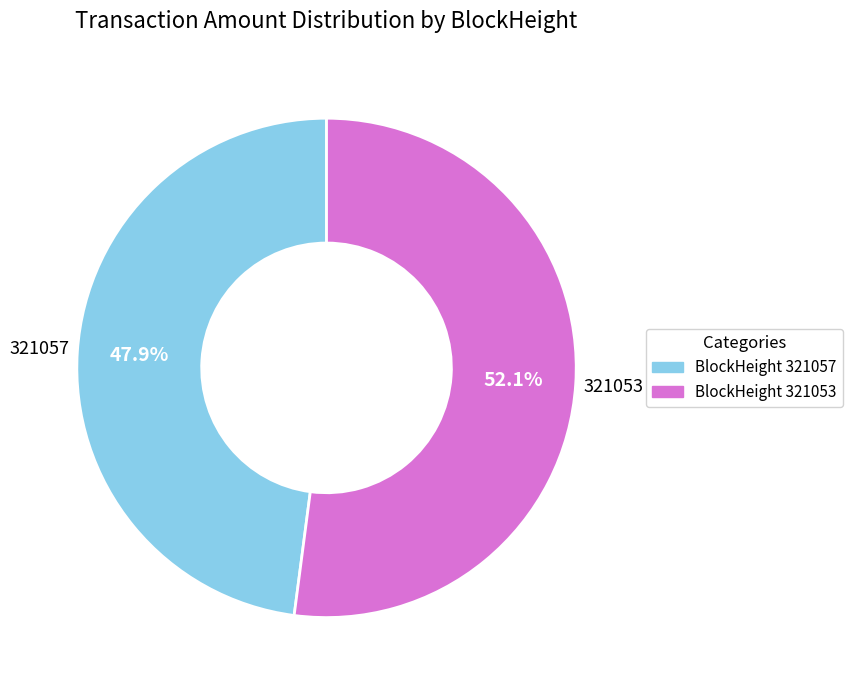

Is the sum of BlockHeight 321057 and BlockHeight 321053 greater than half?

Yes